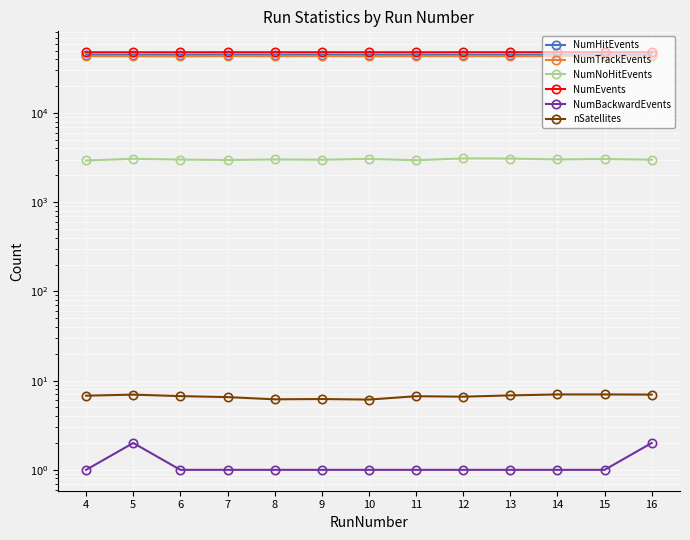

Reading left to right, list all the values displayed in this chart.

NumHitEvents: 4=44947.0	5=44801.0	6=44886.0	7=44944.0	8=44885.0	9=44917.0	10=44818.0	11=44938.0	12=44807.0	13=44824.0	14=44902.0	15=44830.0	16=44927.0
NumTrackEvents: 4=43234.0	5=43194.0	6=43047.0	7=43352.0	8=43240.0	9=43424.0	10=43152.0	11=43291.0	12=43321.0	13=43243.0	14=43409.0	15=43308.0	16=43312.0
NumNoHitEvents: 4=2931.0	5=3063.0	6=3001.0	7=2967.0	8=3010.0	9=2990.0	10=3053.0	11=2951.0	12=3093.0	13=3083.0	14=3011.0	15=3047.0	16=2992.0
NumEvents: 4=47878.0	5=47864.0	6=47887.0	7=47911.0	8=47895.0	9=47907.0	10=47871.0	11=47889.0	12=47900.0	13=47907.0	14=47913.0	15=47877.0	16=47919.0
NumBackwardEvents: 4=1.0	5=2.0	6=1.0	7=1.0	8=1.0	9=1.0	10=1.0	11=1.0	12=1.0	13=1.0	14=1.0	15=1.0	16=2.0
nSatellites: 4=6.8	5=7.0	6=6.7	7=6.5	8=6.2	9=6.2	10=6.1	11=6.7	12=6.6	13=6.8	14=7.0	15=7.0	16=7.0